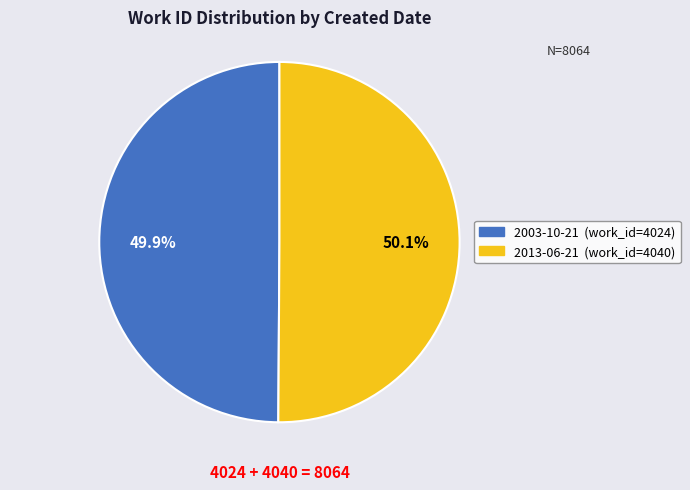

Does any single category account for the majority?

Yes